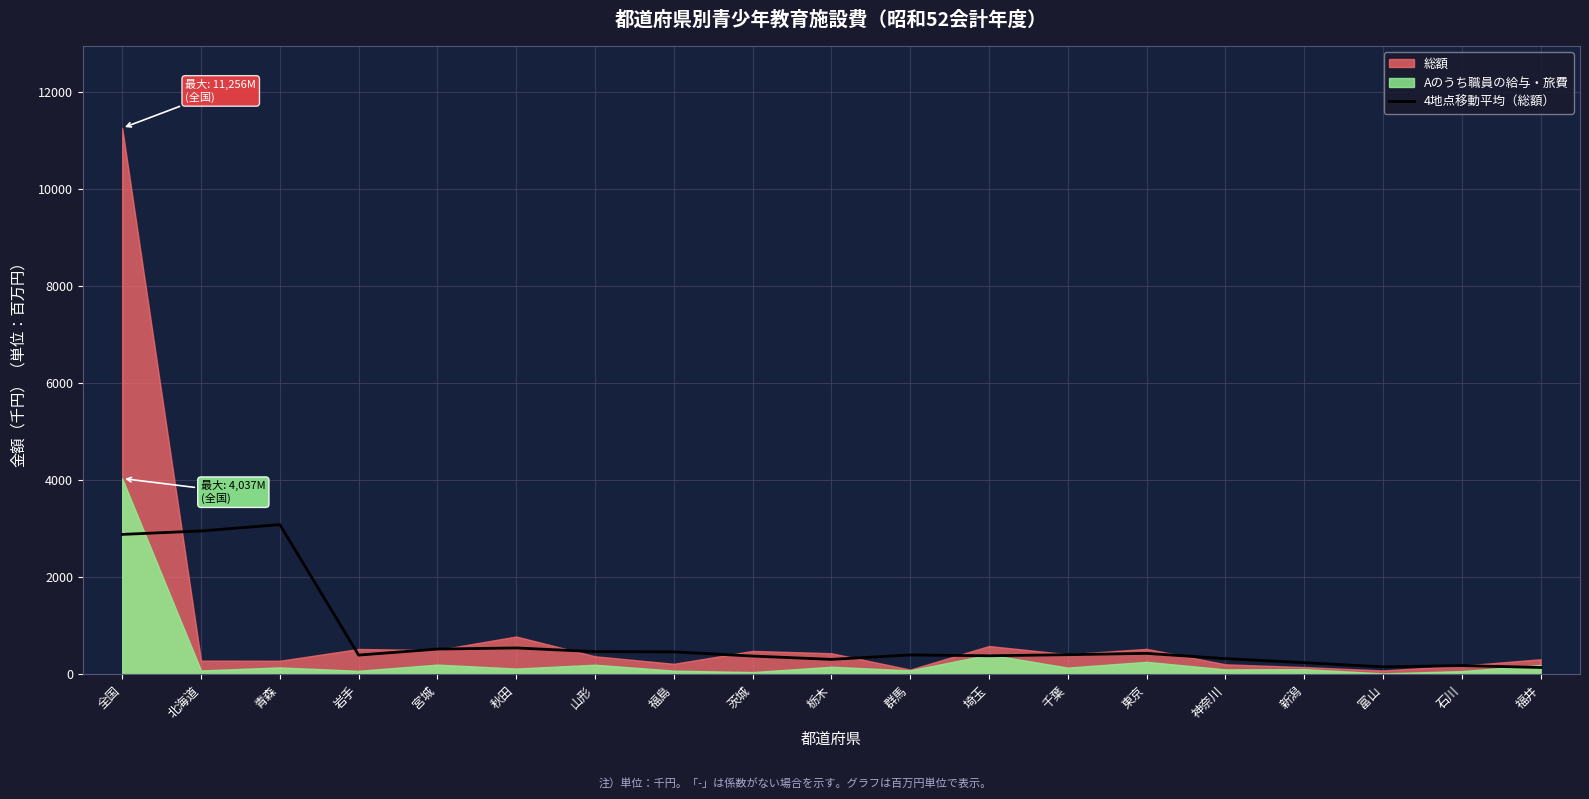

How many interior local peaks (higher than both neighbors) does the data have?

5